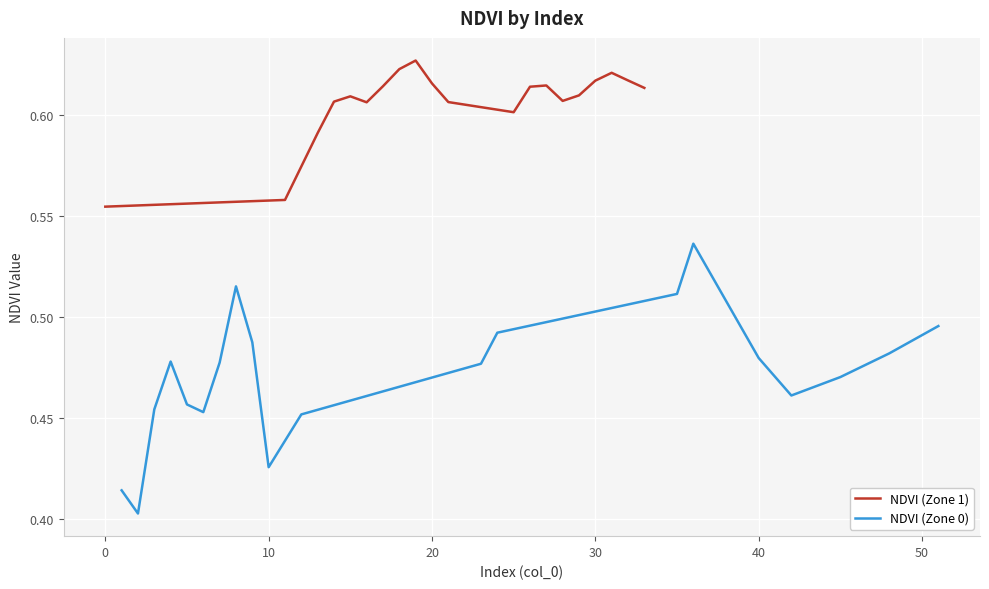

What is the sum of all NDVI (Zone 1) values?

12.1